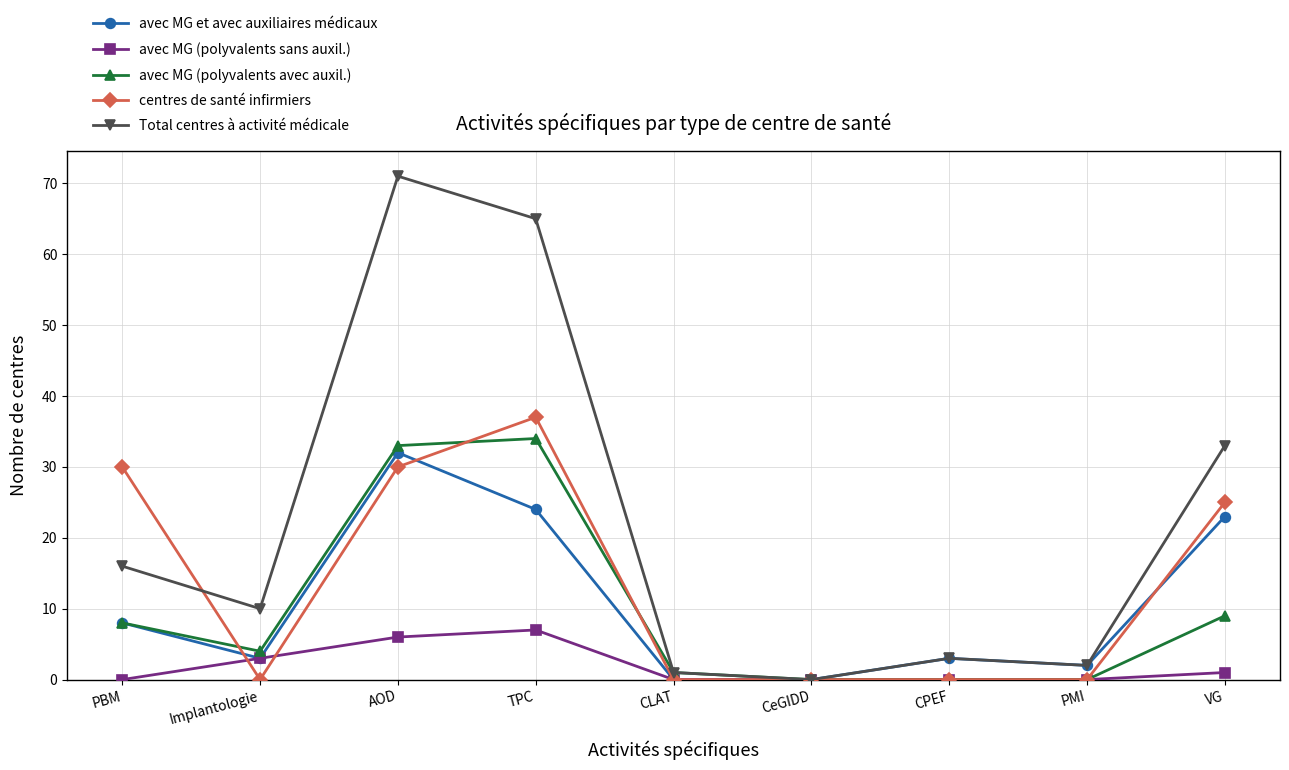

Between PBM and AOD, which series saw the biggest shift?

Total centres à activité médicale